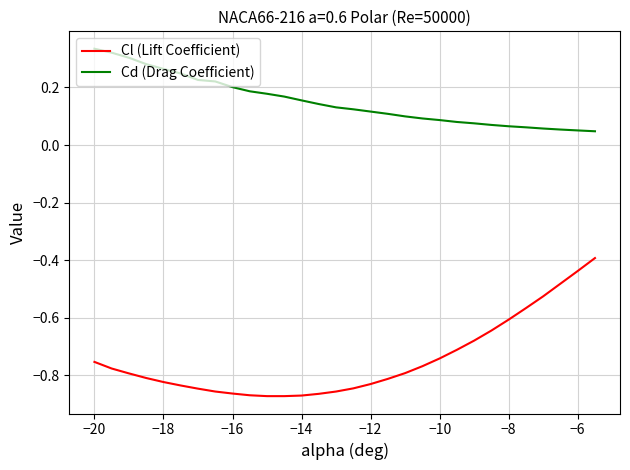

True or false: Cd (Drag Coefficient) and Cl (Lift Coefficient) intersect in this chart.

False